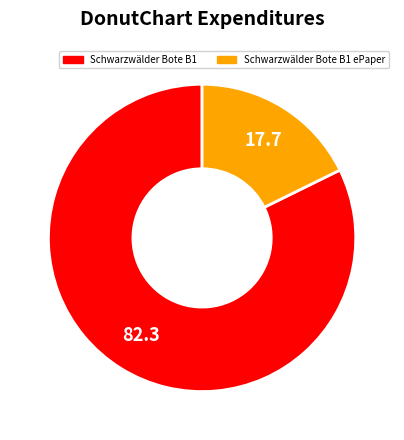

What is the smallest slice in the pie chart?

Schwarzwälder Bote B1 ePaper